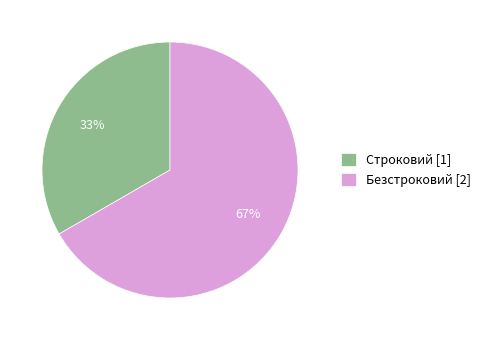

True or false: Строковий accounts for 39% of the total.

False